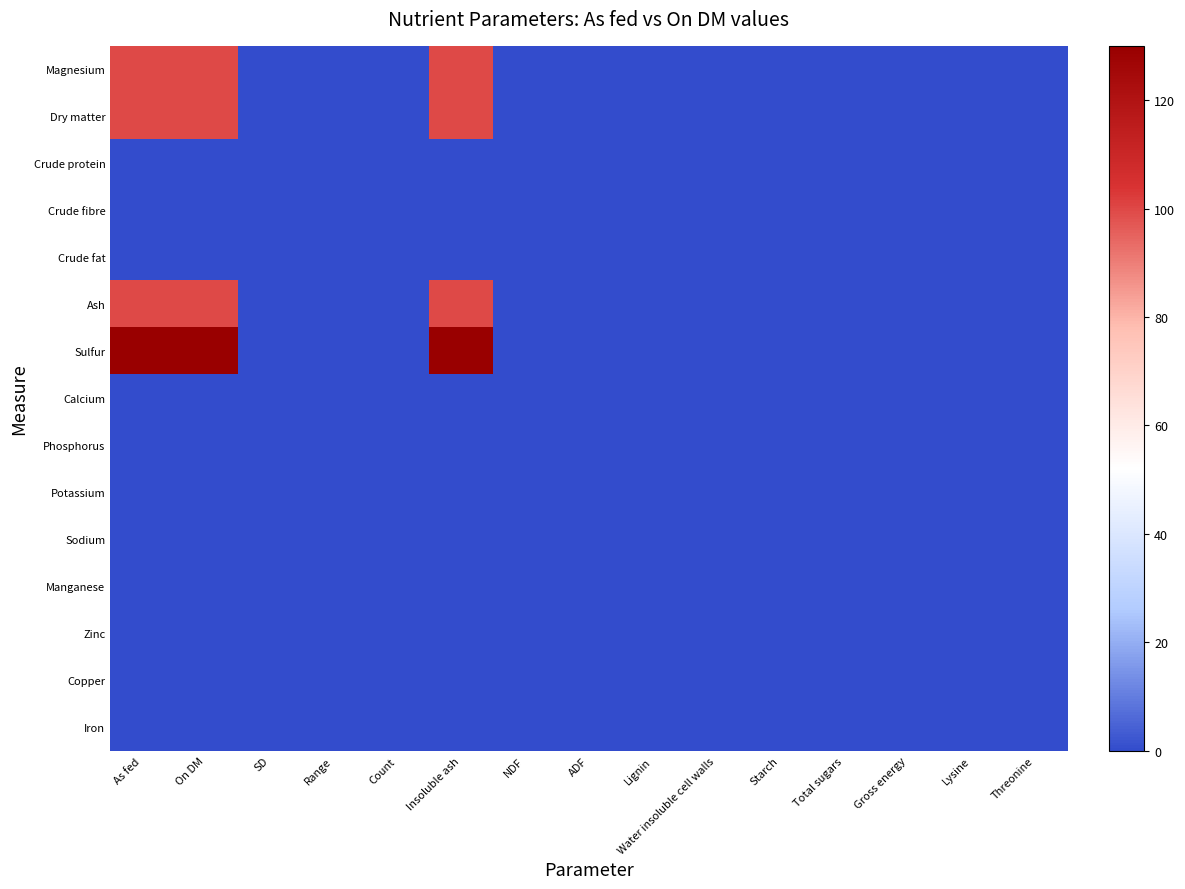

Reading left to right, extract all data points from this chart.

Magnesium: As fed=99.9	On DM=100.0	SD=0.0	Range=0.0	Count=0.0	Insoluble ash=99.9	NDF=0.0	ADF=0.0	Lignin=0.0	Water insoluble cell walls=0.0	Starch=0.0	Total sugars=0.0	Gross energy=0.0	Lysine=0.0	Threonine=0.0
Dry matter: As fed=99.9	On DM=100.0	SD=0.0	Range=0.0	Count=0.0	Insoluble ash=99.9	NDF=0.0	ADF=0.0	Lignin=0.0	Water insoluble cell walls=0.0	Starch=0.0	Total sugars=0.0	Gross energy=0.0	Lysine=0.0	Threonine=0.0
Crude protein: As fed=0.0	On DM=0.0	SD=0.0	Range=0.0	Count=0.0	Insoluble ash=0.0	NDF=0.0	ADF=0.0	Lignin=0.0	Water insoluble cell walls=0.0	Starch=0.0	Total sugars=0.0	Gross energy=0.0	Lysine=0.0	Threonine=0.0
Crude fibre: As fed=0.0	On DM=0.0	SD=0.0	Range=0.0	Count=0.0	Insoluble ash=0.0	NDF=0.0	ADF=0.0	Lignin=0.0	Water insoluble cell walls=0.0	Starch=0.0	Total sugars=0.0	Gross energy=0.0	Lysine=0.0	Threonine=0.0
Crude fat: As fed=0.0	On DM=0.0	SD=0.0	Range=0.0	Count=0.0	Insoluble ash=0.0	NDF=0.0	ADF=0.0	Lignin=0.0	Water insoluble cell walls=0.0	Starch=0.0	Total sugars=0.0	Gross energy=0.0	Lysine=0.0	Threonine=0.0
Ash: As fed=99.9	On DM=100.0	SD=0.0	Range=0.0	Count=0.0	Insoluble ash=99.9	NDF=0.0	ADF=0.0	Lignin=0.0	Water insoluble cell walls=0.0	Starch=0.0	Total sugars=0.0	Gross energy=0.0	Lysine=0.0	Threonine=0.0
Sulfur: As fed=130.0	On DM=130.0	SD=0.0	Range=0.0	Count=0.0	Insoluble ash=130.0	NDF=0.0	ADF=0.0	Lignin=0.0	Water insoluble cell walls=0.0	Starch=0.0	Total sugars=0.0	Gross energy=0.0	Lysine=0.0	Threonine=0.0
Calcium: As fed=0.0	On DM=0.0	SD=0.0	Range=0.0	Count=0.0	Insoluble ash=0.0	NDF=0.0	ADF=0.0	Lignin=0.0	Water insoluble cell walls=0.0	Starch=0.0	Total sugars=0.0	Gross energy=0.0	Lysine=0.0	Threonine=0.0
Phosphorus: As fed=0.0	On DM=0.0	SD=0.0	Range=0.0	Count=0.0	Insoluble ash=0.0	NDF=0.0	ADF=0.0	Lignin=0.0	Water insoluble cell walls=0.0	Starch=0.0	Total sugars=0.0	Gross energy=0.0	Lysine=0.0	Threonine=0.0
Potassium: As fed=0.0	On DM=0.0	SD=0.0	Range=0.0	Count=0.0	Insoluble ash=0.0	NDF=0.0	ADF=0.0	Lignin=0.0	Water insoluble cell walls=0.0	Starch=0.0	Total sugars=0.0	Gross energy=0.0	Lysine=0.0	Threonine=0.0
Sodium: As fed=0.0	On DM=0.0	SD=0.0	Range=0.0	Count=0.0	Insoluble ash=0.0	NDF=0.0	ADF=0.0	Lignin=0.0	Water insoluble cell walls=0.0	Starch=0.0	Total sugars=0.0	Gross energy=0.0	Lysine=0.0	Threonine=0.0
Manganese: As fed=0.0	On DM=0.0	SD=0.0	Range=0.0	Count=0.0	Insoluble ash=0.0	NDF=0.0	ADF=0.0	Lignin=0.0	Water insoluble cell walls=0.0	Starch=0.0	Total sugars=0.0	Gross energy=0.0	Lysine=0.0	Threonine=0.0
Zinc: As fed=0.0	On DM=0.0	SD=0.0	Range=0.0	Count=0.0	Insoluble ash=0.0	NDF=0.0	ADF=0.0	Lignin=0.0	Water insoluble cell walls=0.0	Starch=0.0	Total sugars=0.0	Gross energy=0.0	Lysine=0.0	Threonine=0.0
Copper: As fed=0.0	On DM=0.0	SD=0.0	Range=0.0	Count=0.0	Insoluble ash=0.0	NDF=0.0	ADF=0.0	Lignin=0.0	Water insoluble cell walls=0.0	Starch=0.0	Total sugars=0.0	Gross energy=0.0	Lysine=0.0	Threonine=0.0
Iron: As fed=0.0	On DM=0.0	SD=0.0	Range=0.0	Count=0.0	Insoluble ash=0.0	NDF=0.0	ADF=0.0	Lignin=0.0	Water insoluble cell walls=0.0	Starch=0.0	Total sugars=0.0	Gross energy=0.0	Lysine=0.0	Threonine=0.0